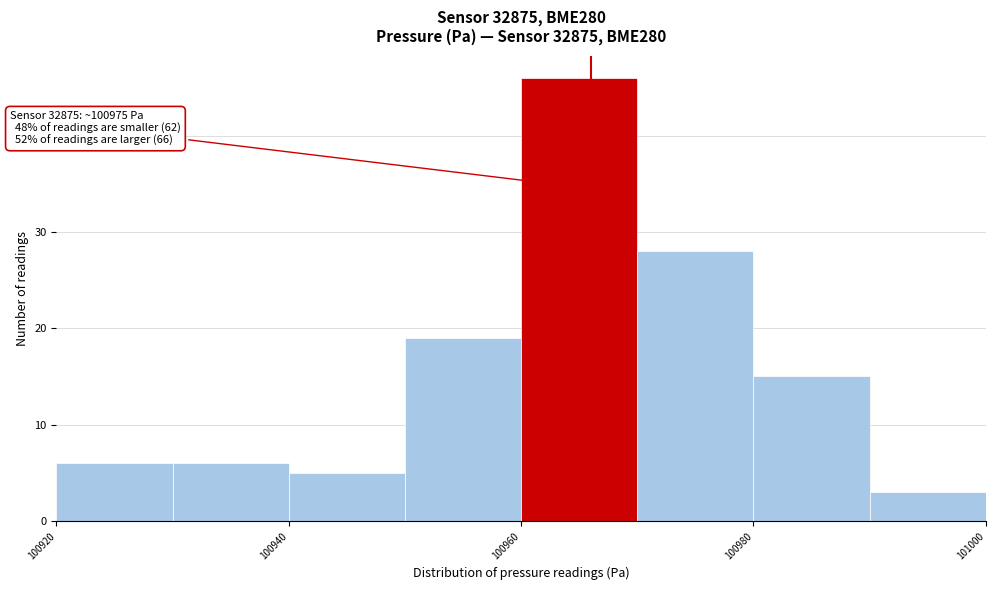

Over which range of the x-axis is the bar tallest?

100960 to 100970